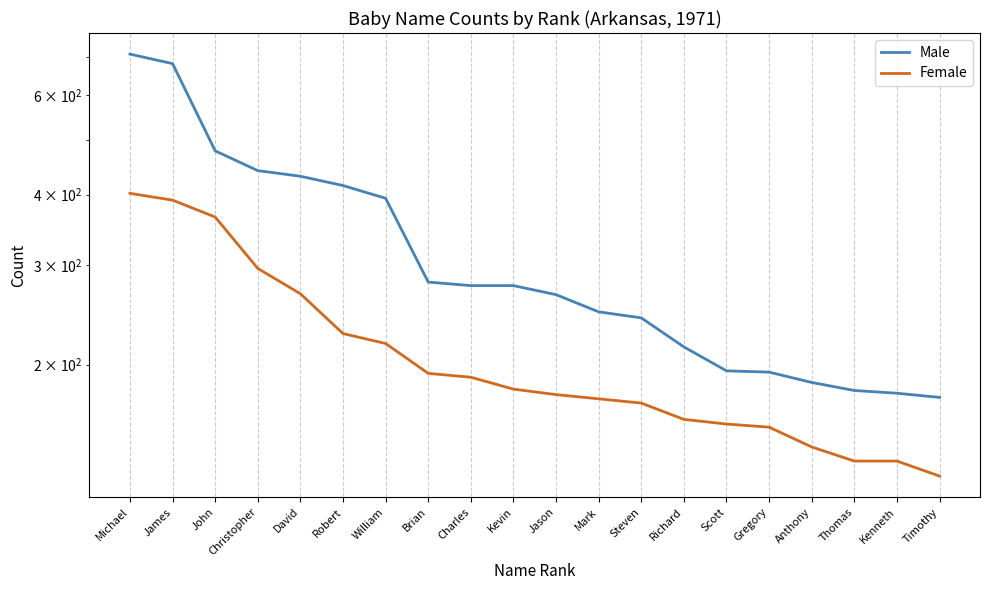

At how many categories does at least one series exceed 373?

7